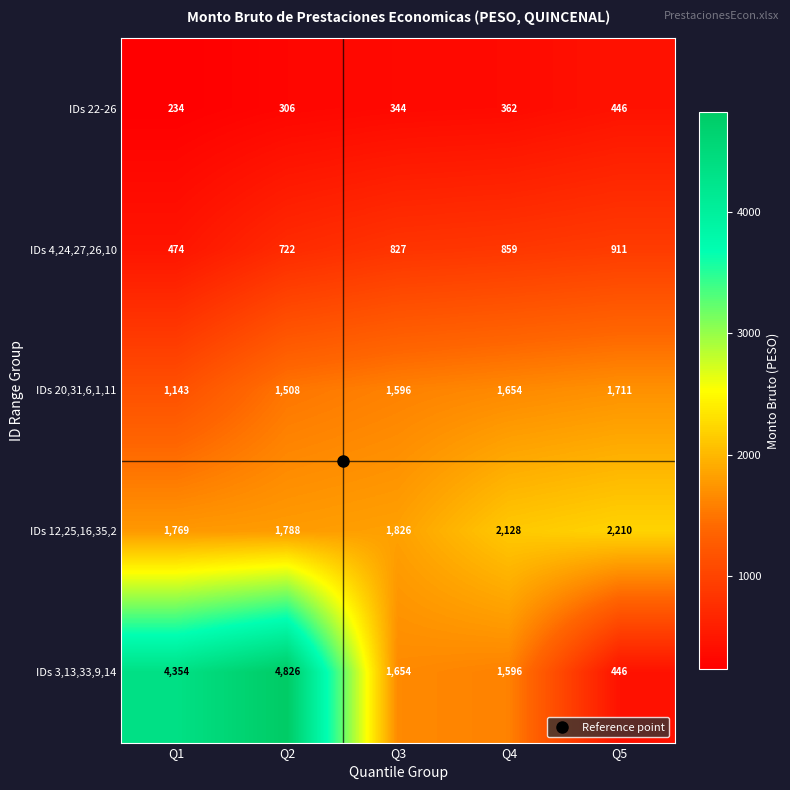

What is the average value of the IDs 4,24,27,26,10 series?

759